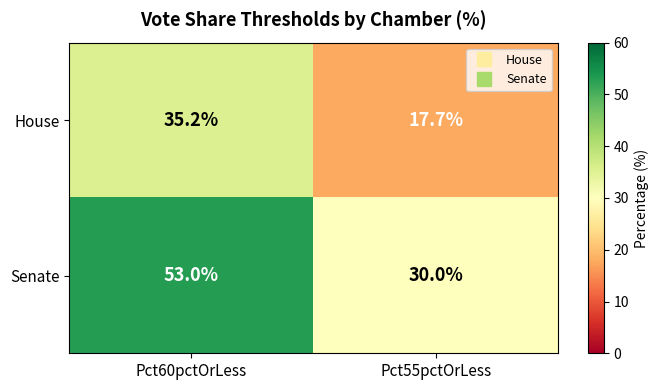

What is the difference between the Senate values at Pct60pctOrLess and Pct55pctOrLess?

23.0